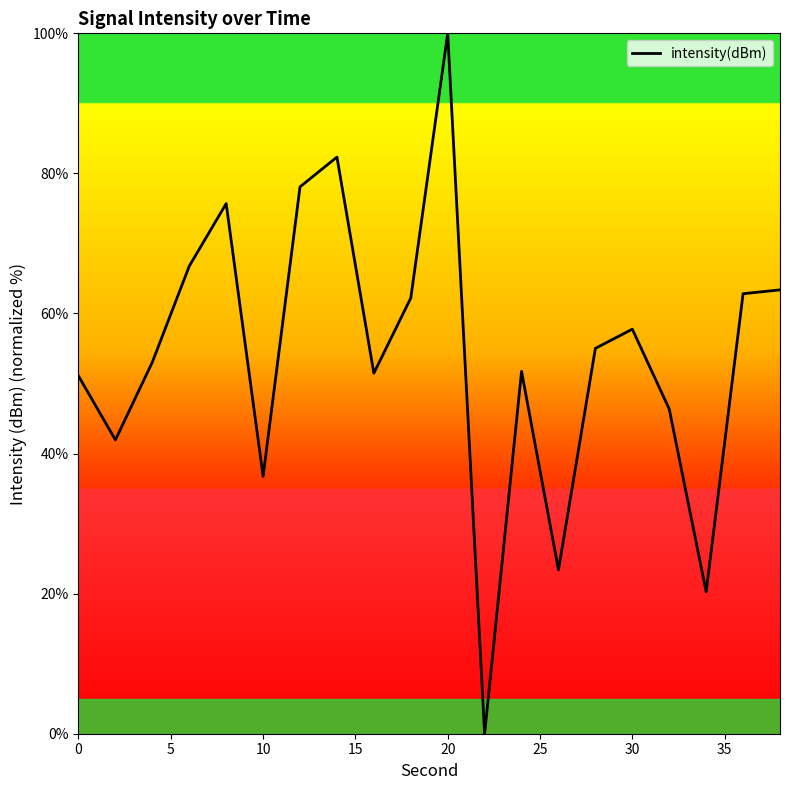

What is the difference between the maximum and minimum values?

100.0